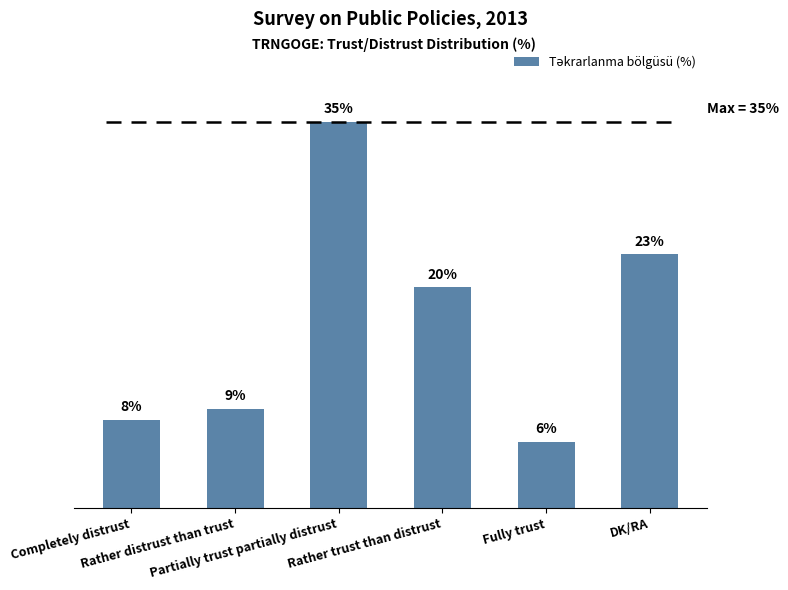

Reading left to right, extract all data points from this chart.

Completely distrust=8	Rather distrust than trust=9	Partially trust partially distrust=35	Rather trust than distrust=20	Fully trust=6	DK/RA=23